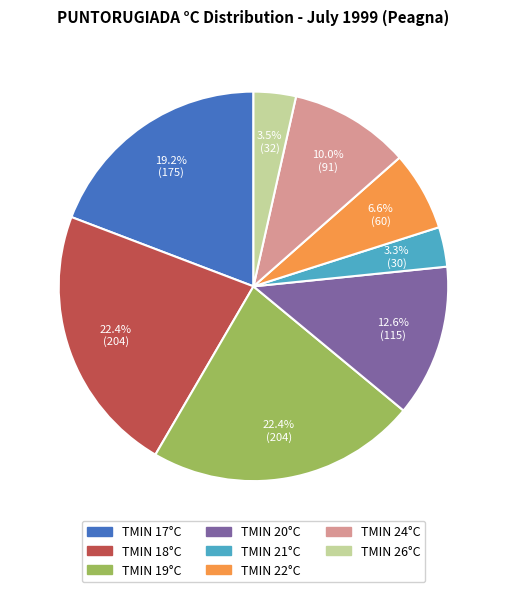

Which has a higher value, TMIN 26°C or TMIN 22°C?

TMIN 22°C